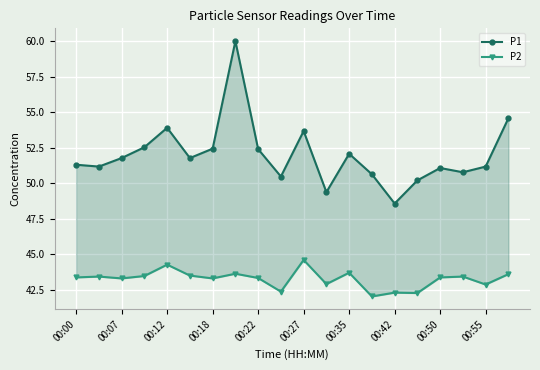

List the series in order of their peak value, lowest first.

P2, P1